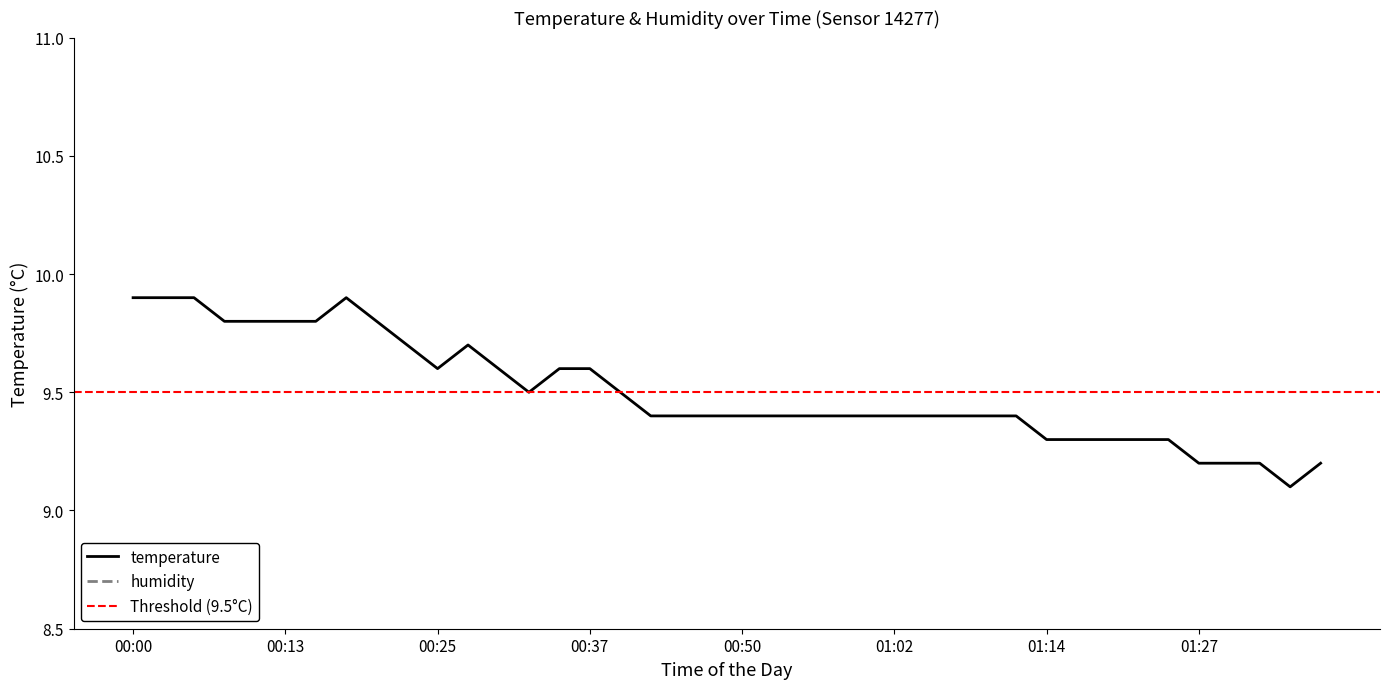

Where is the data nearest to the value 9?

01:36